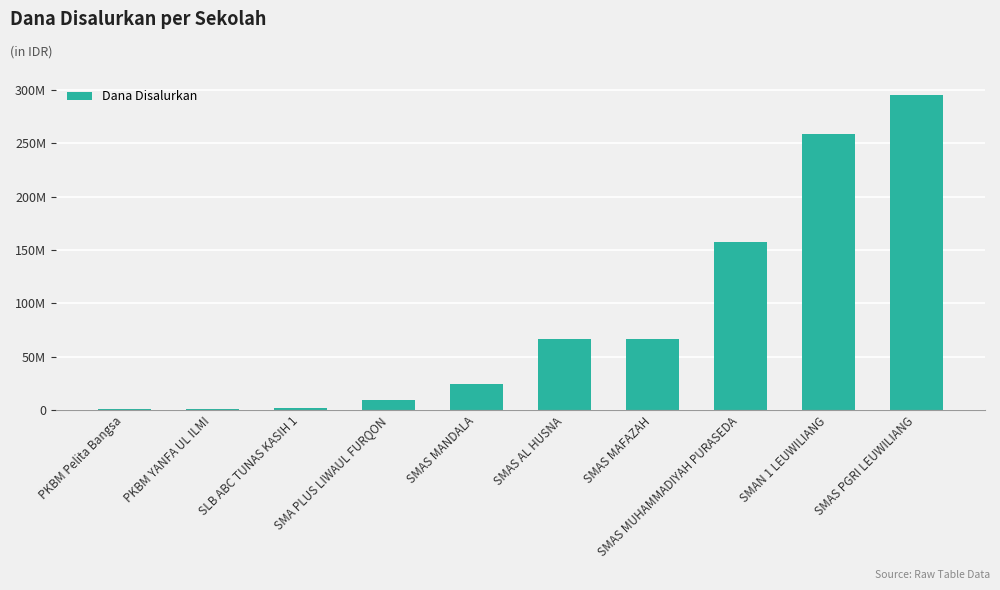

What is the label of the 7th bar from the left?

SMAS MAFAZAH